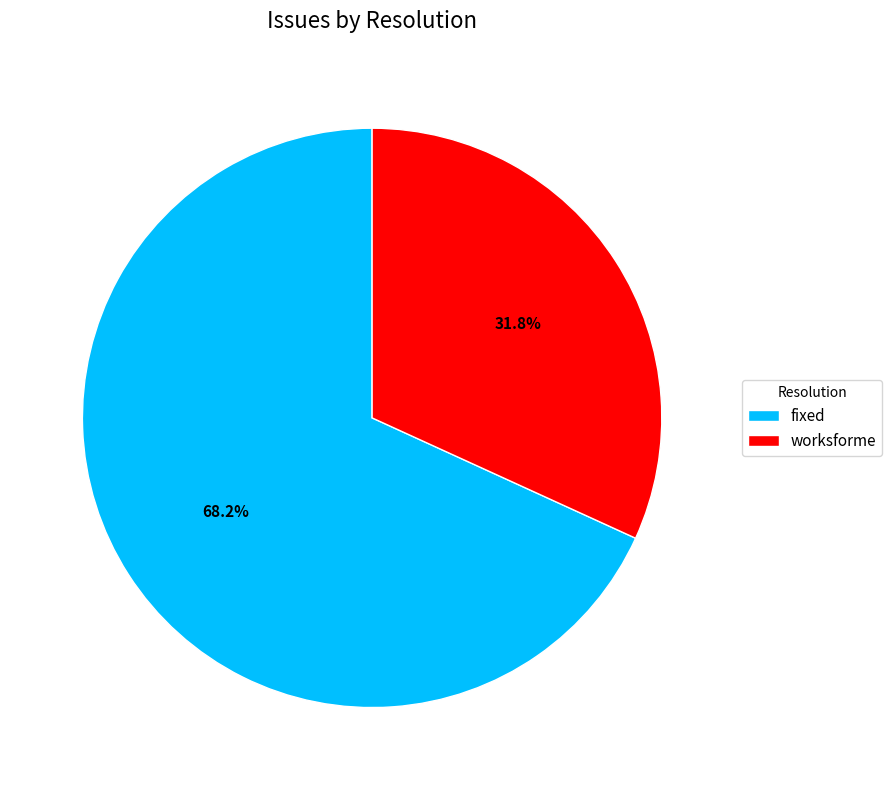

Is worksforme the majority of the pie?

No